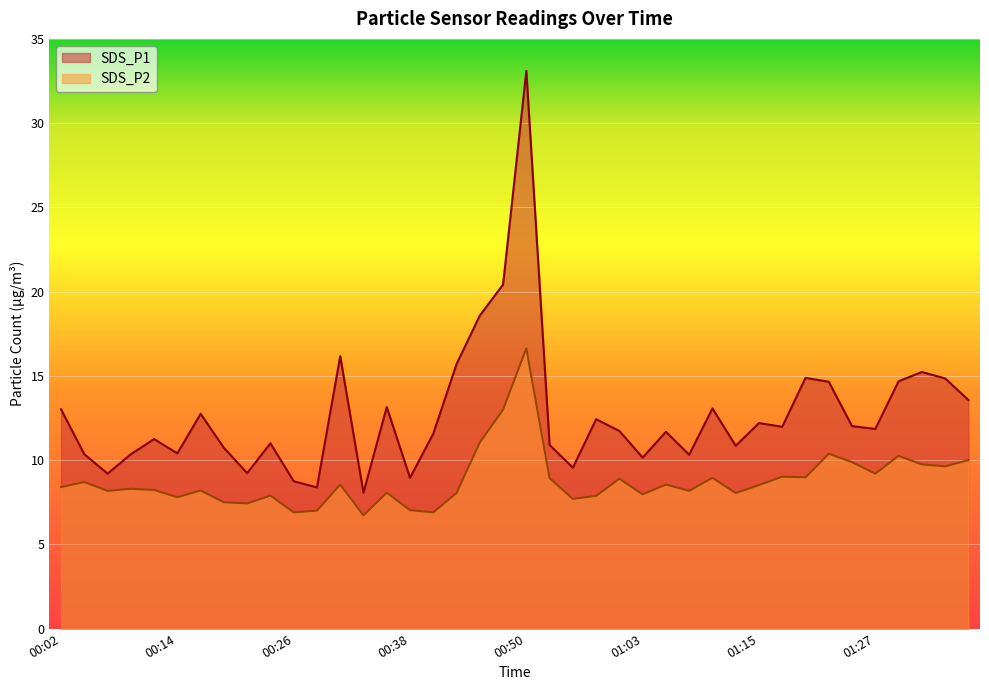

What is the minimum value shown in the chart?

6.7